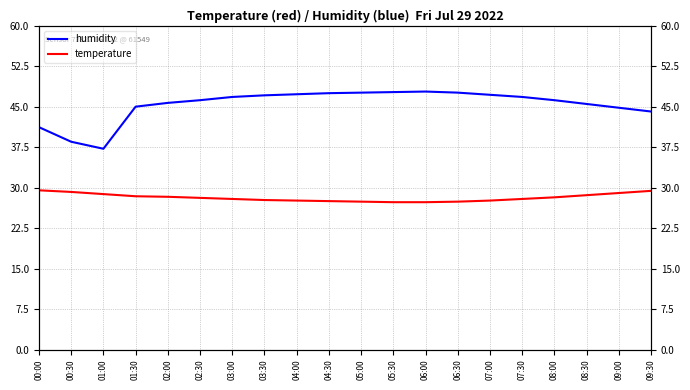

How many lines are shown in the chart?

2